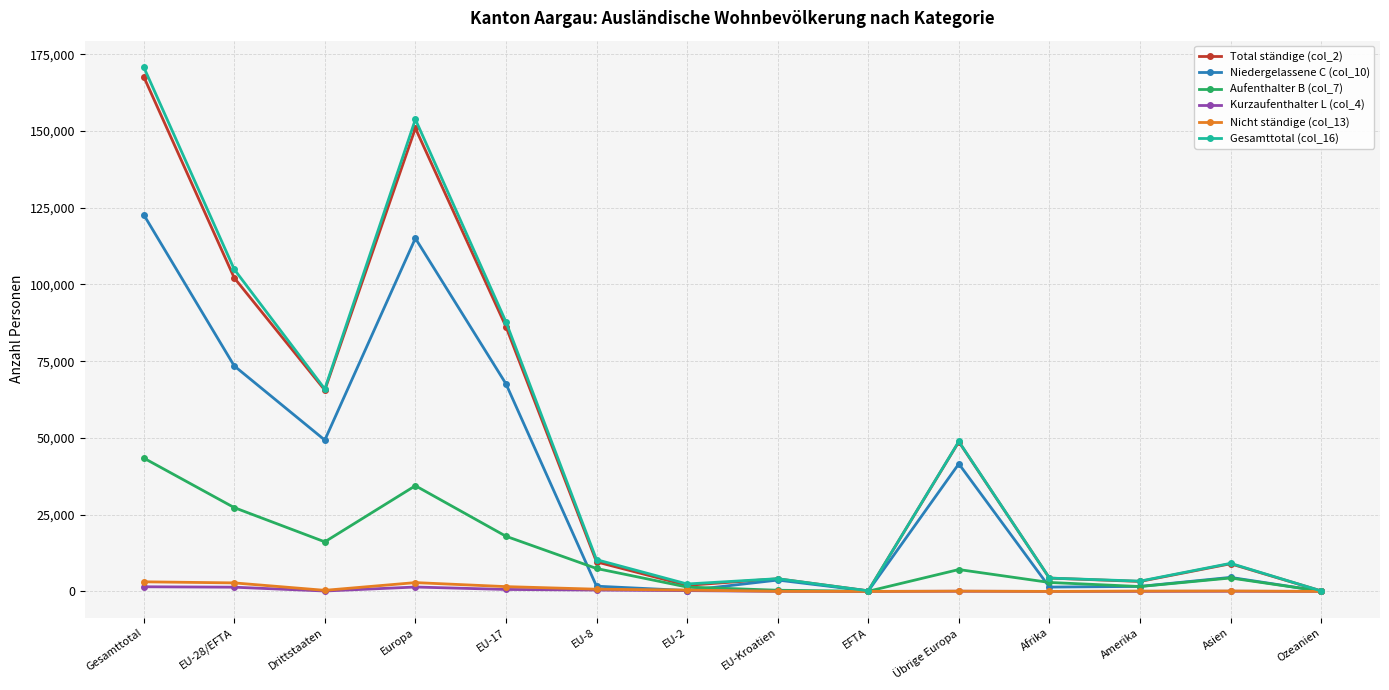

At which label is Aufenthalter B (col_7) closest to 21758?

EU-17